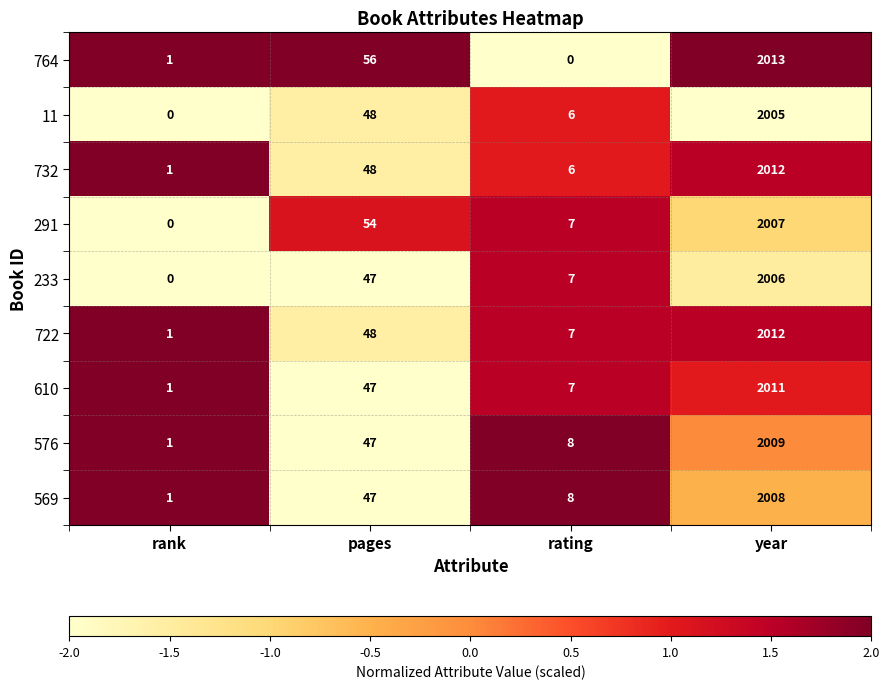

Which series changed the most between rating and year?

764